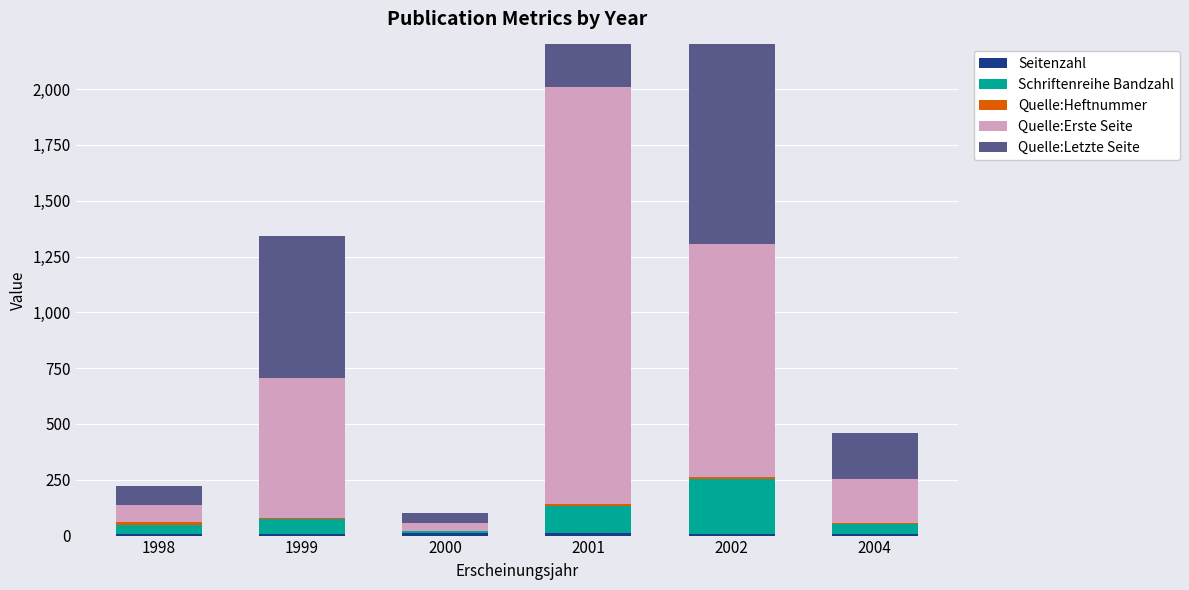

Which series changed the most between 2002 and 2004?

Quelle:Letzte Seite